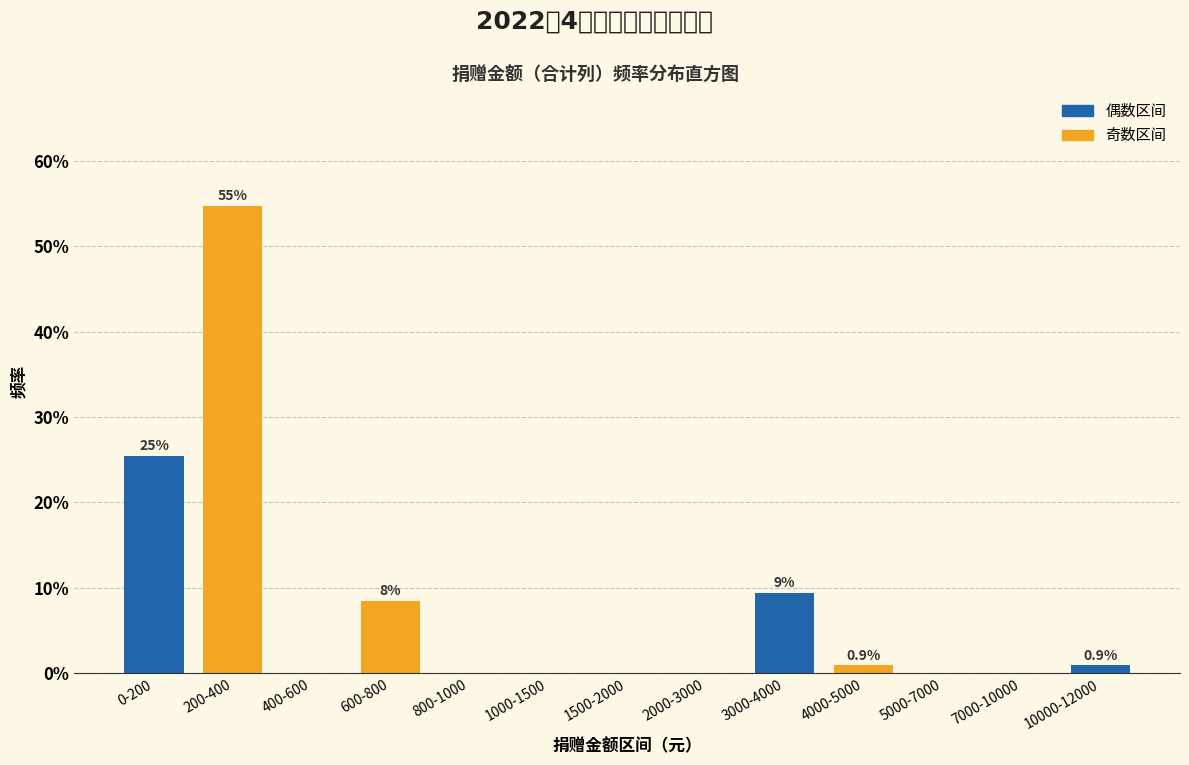

Reading left to right, list all the values displayed in this chart.

0-200=25.5	200-400=54.7	400-600=0.0	600-800=8.5	800-1000=0.0	1000-1500=0.0	1500-2000=0.0	2000-3000=0.0	3000-4000=9.4	4000-5000=0.9	5000-7000=0.0	7000-10000=0.0	10000-12000=0.9